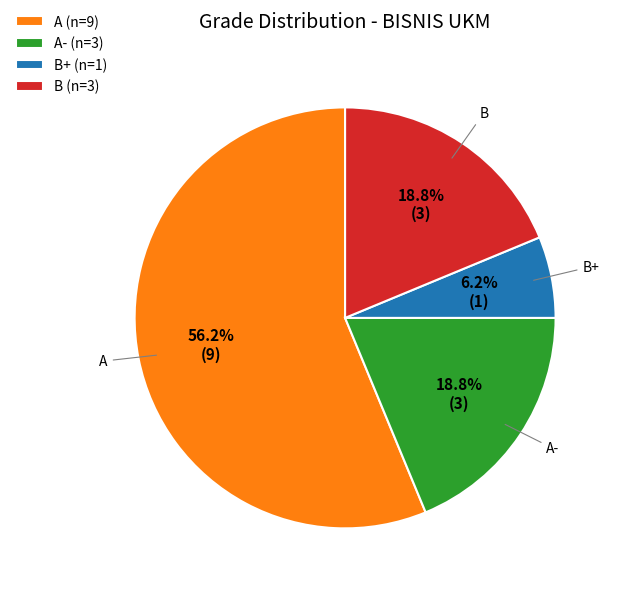

Which has a higher value, B (n=3) or B+ (n=1)?

B (n=3)